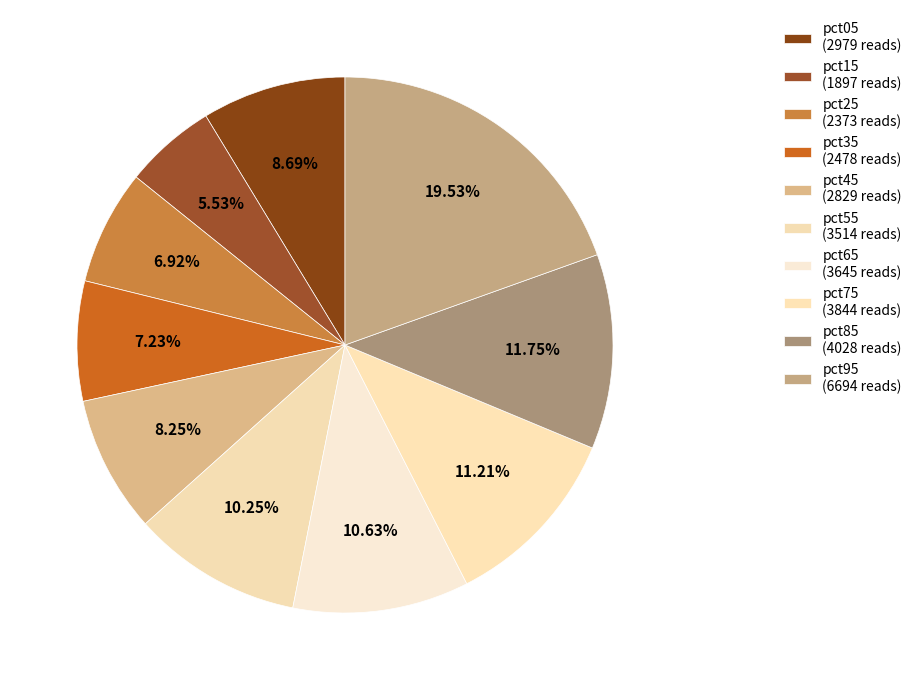

How many slices are in this pie chart?

10